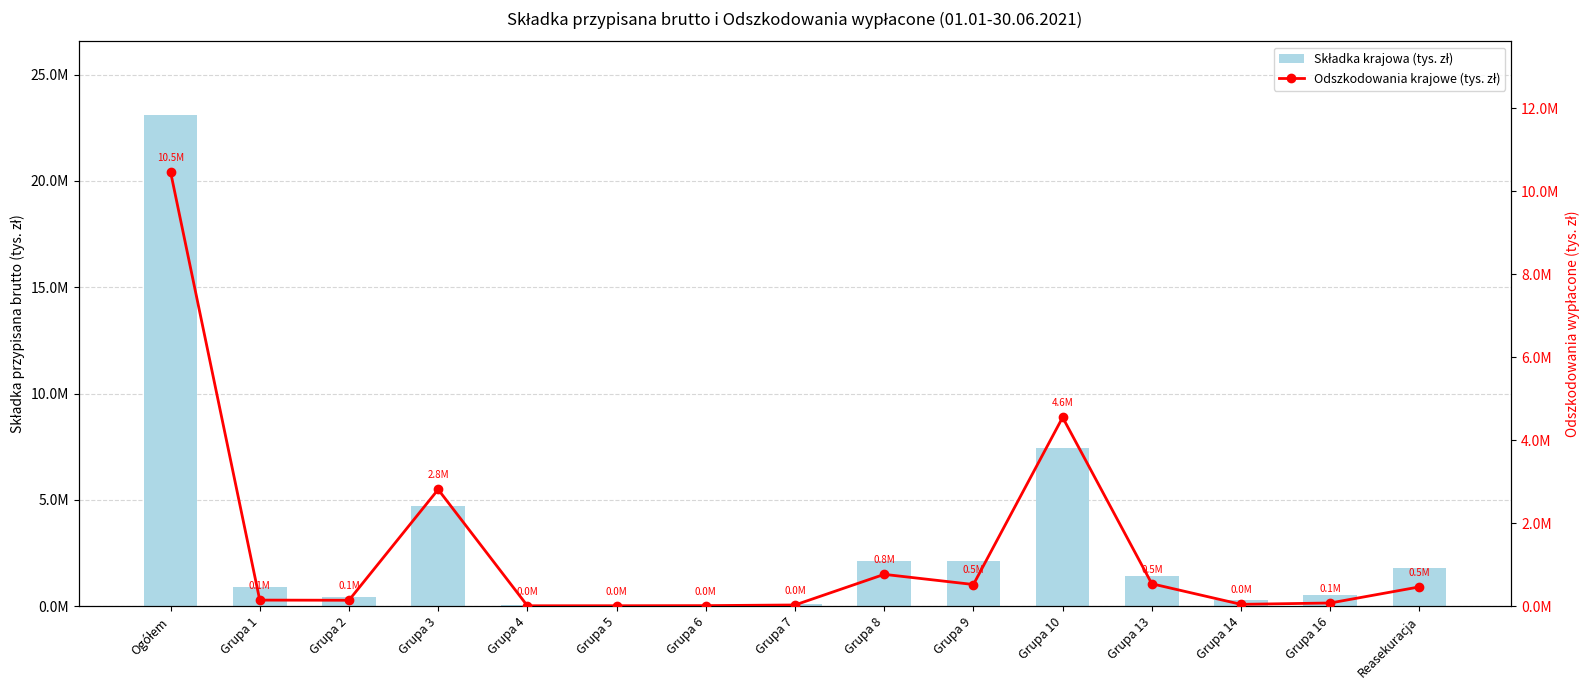

How many data points in Składka krajowa (tys. zł) are above 882108?

8